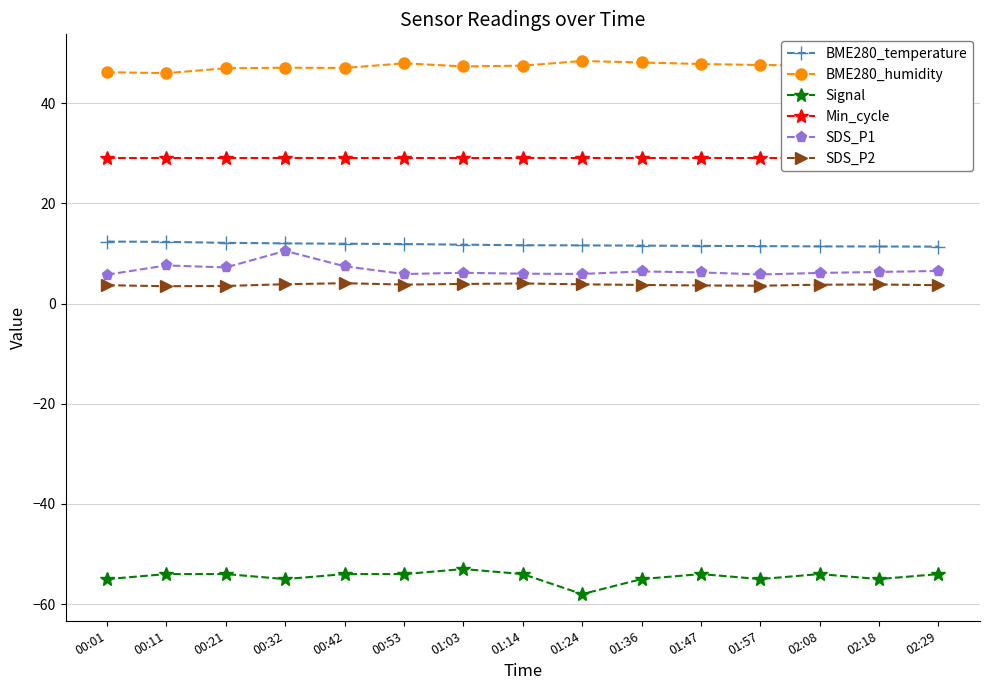

How many categories are shown in the chart?

15